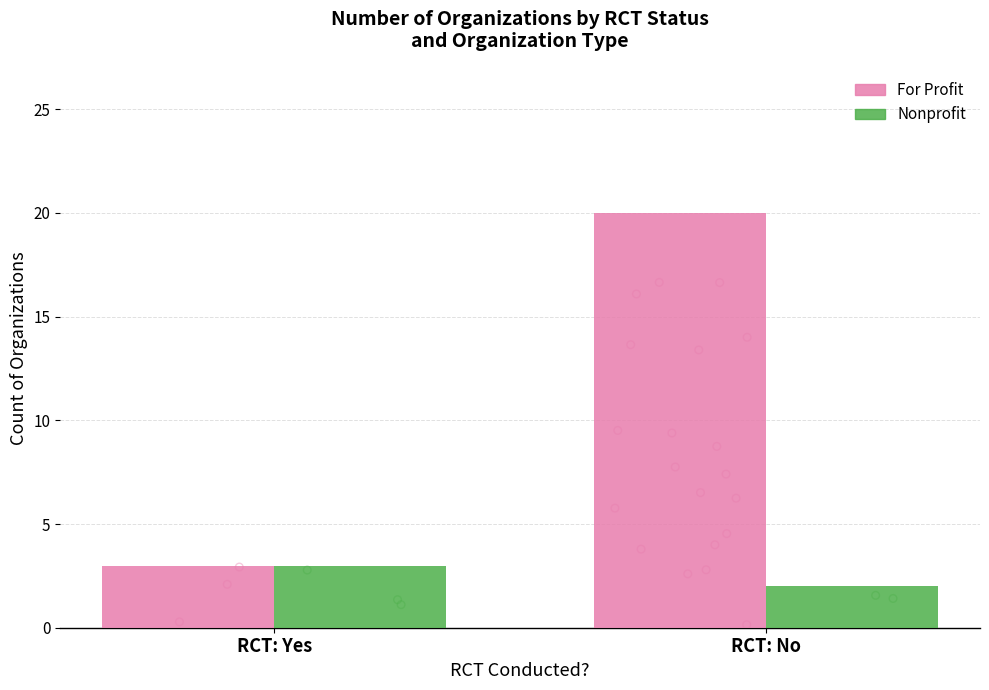

Which series has the largest total across all categories?

For Profit